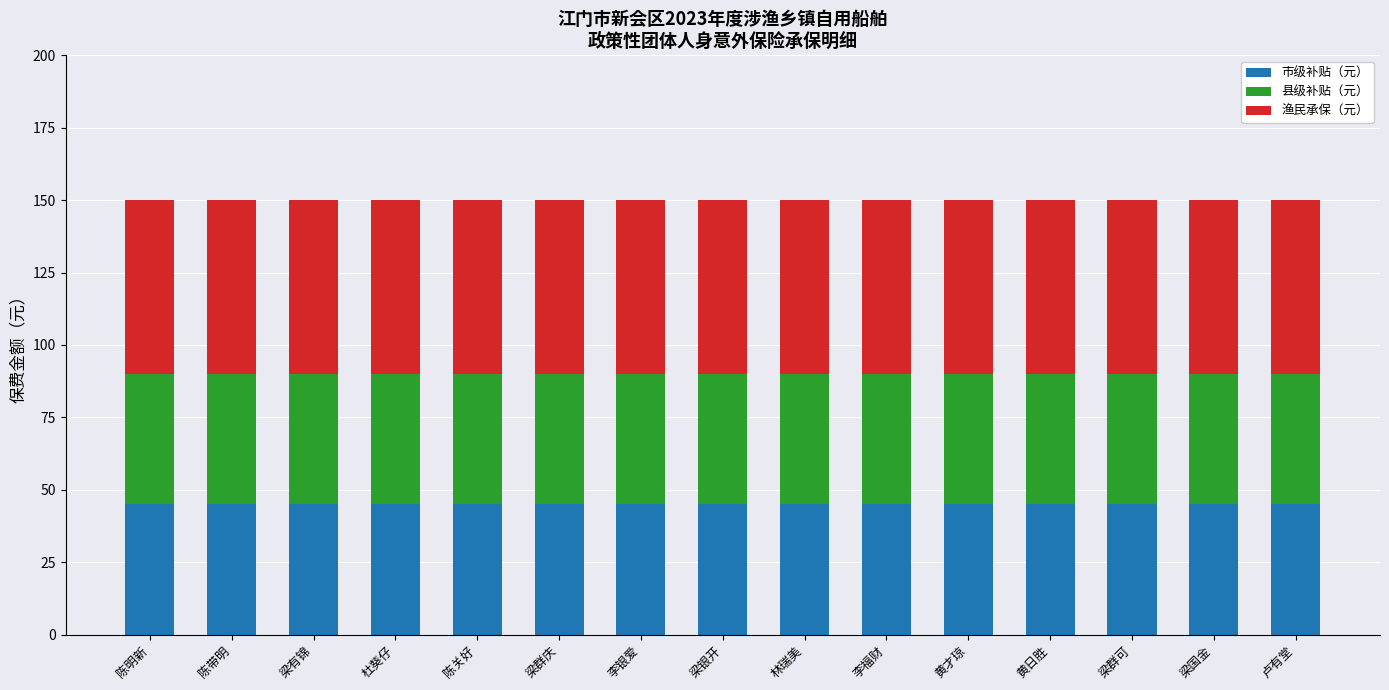

Is it true that 市级补贴（元） equals 81 at 杜葵仔?

False